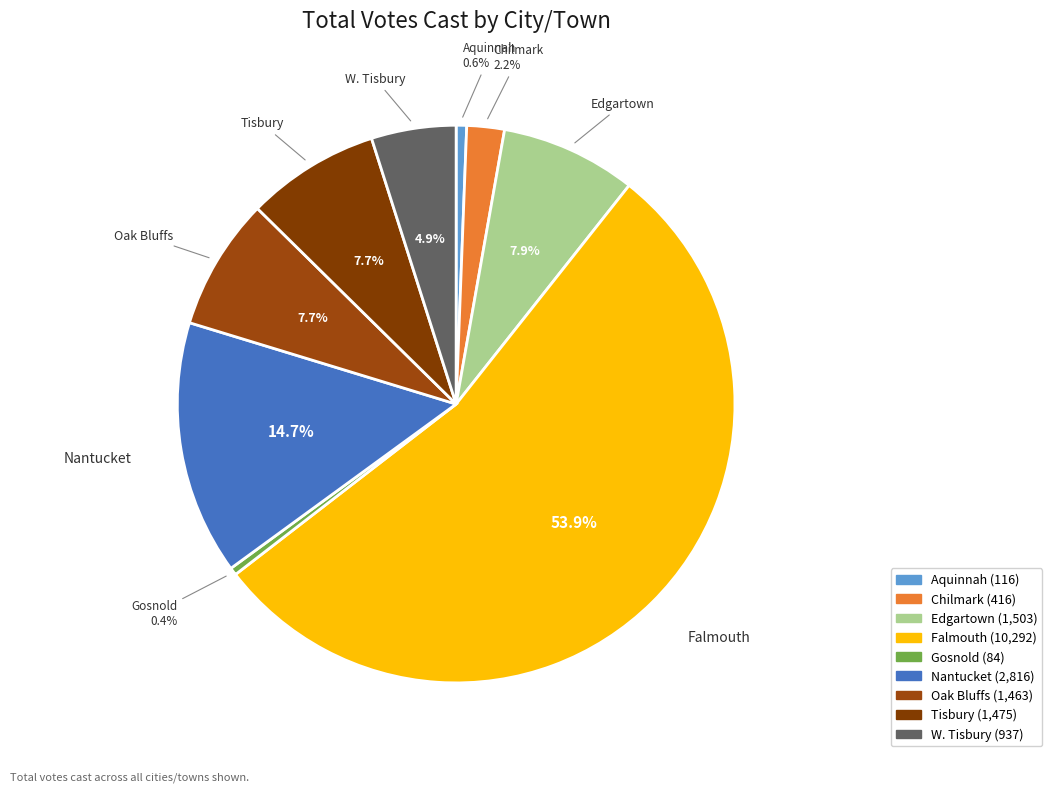

The W. Tisbury slice represents 13% of the pie. True or false?

False